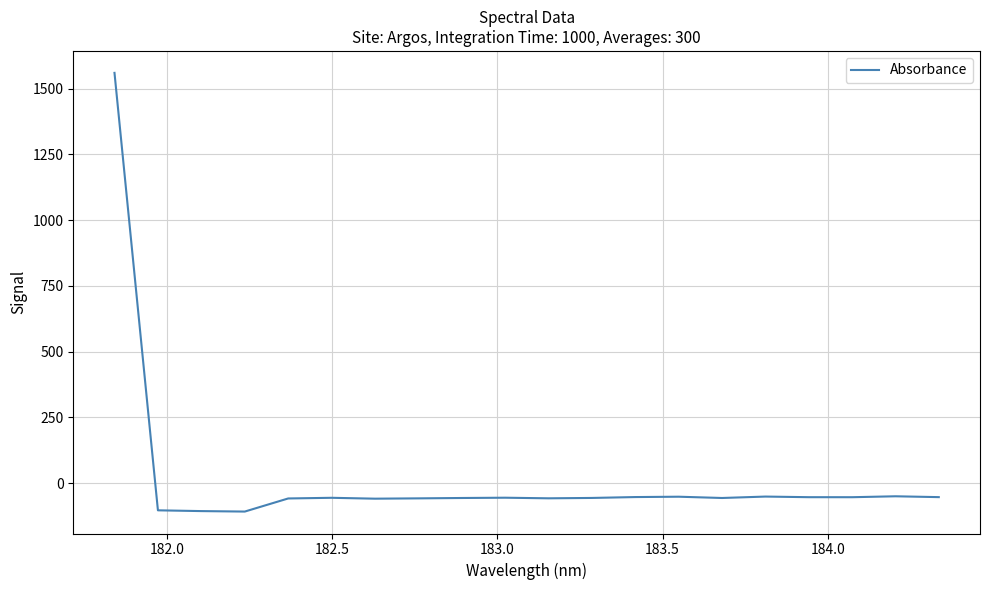

What is the sum of all values?

361.1